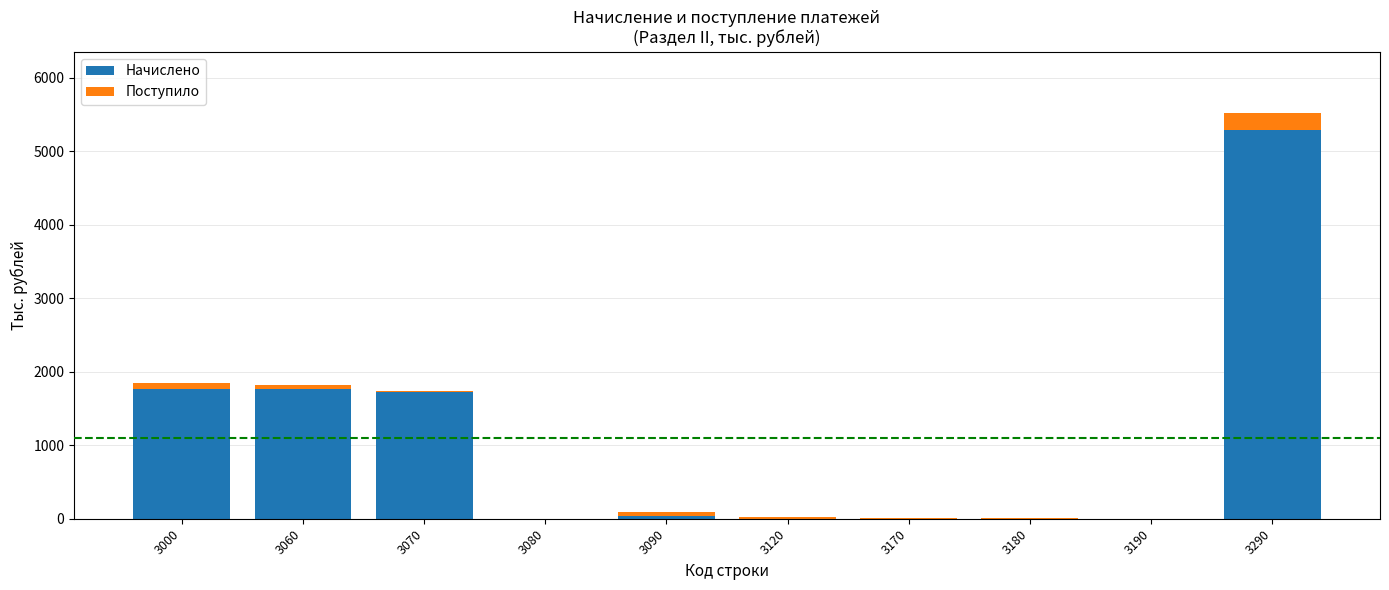

What is the total value across all series at 3080?

1